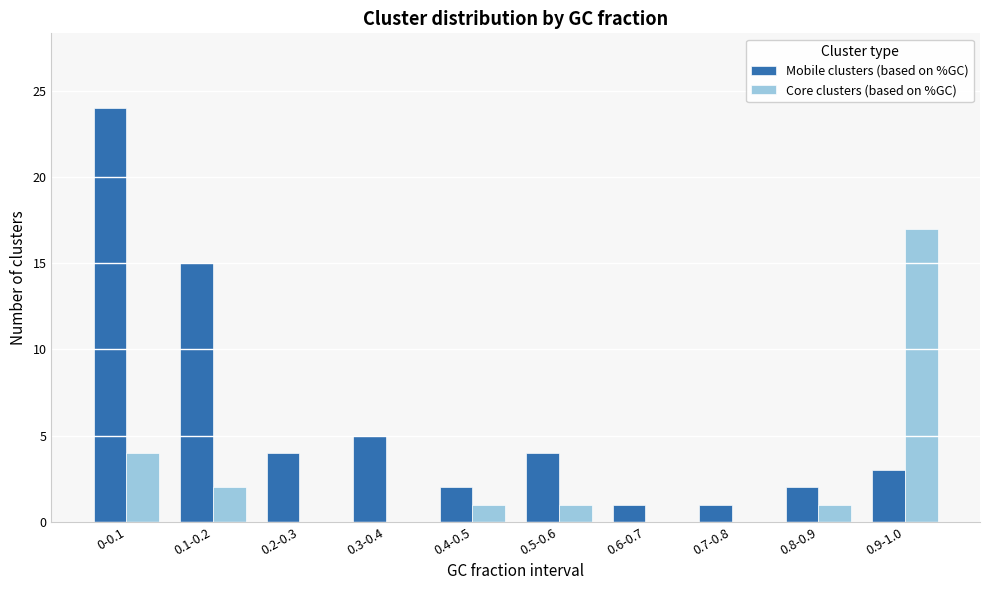

Read the Core clusters (based on %GC) value at 0.9-1.0.

17